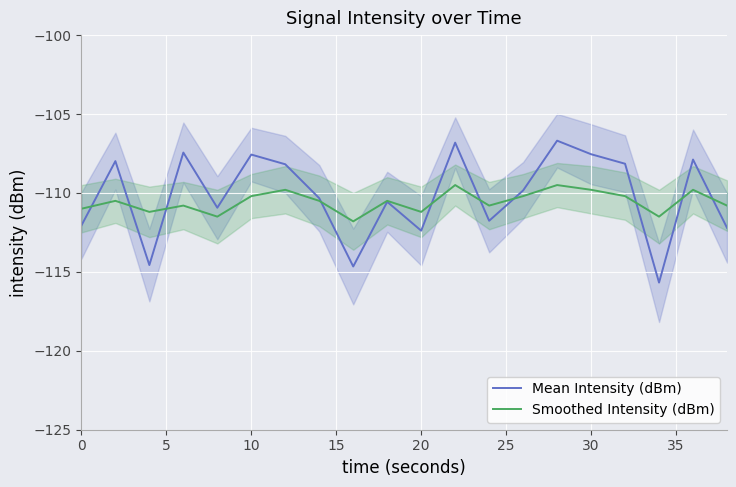

What is the minimum value for Mean Intensity (dBm)?

-115.7